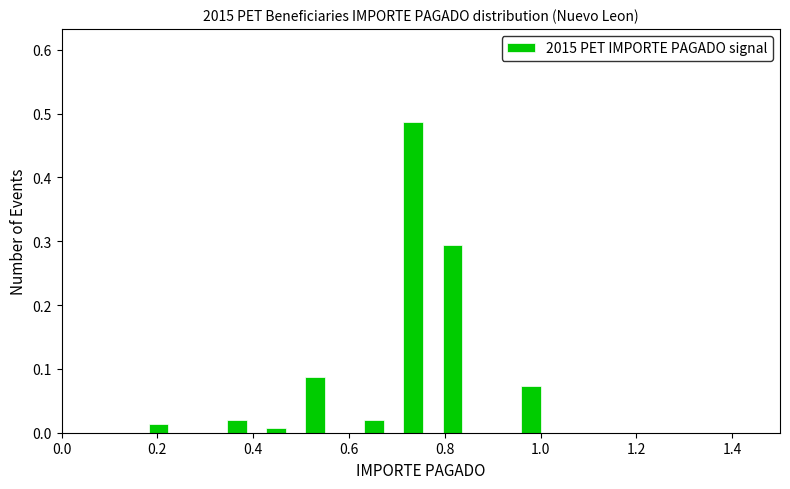

Read against the x-axis, roughly where is the centre of the tallest bar?

0.74